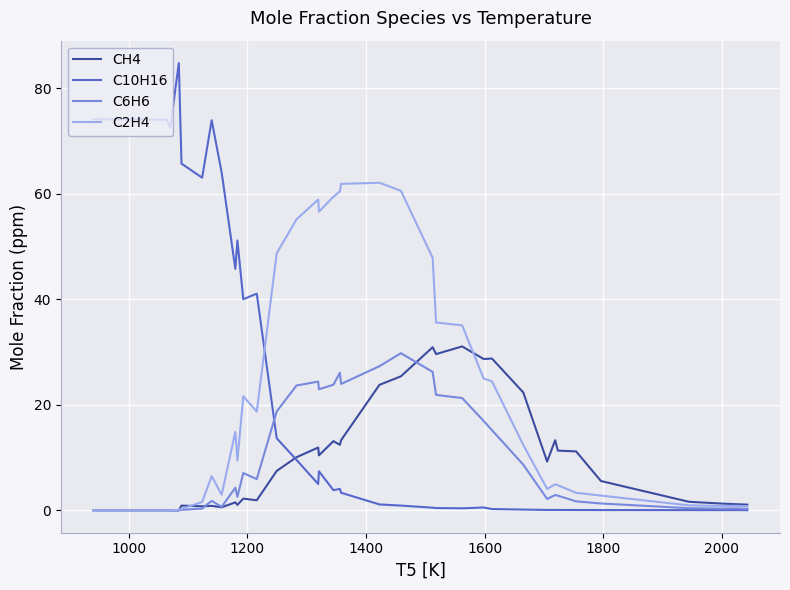

Which series has the largest range (max minus min)?

C10H16